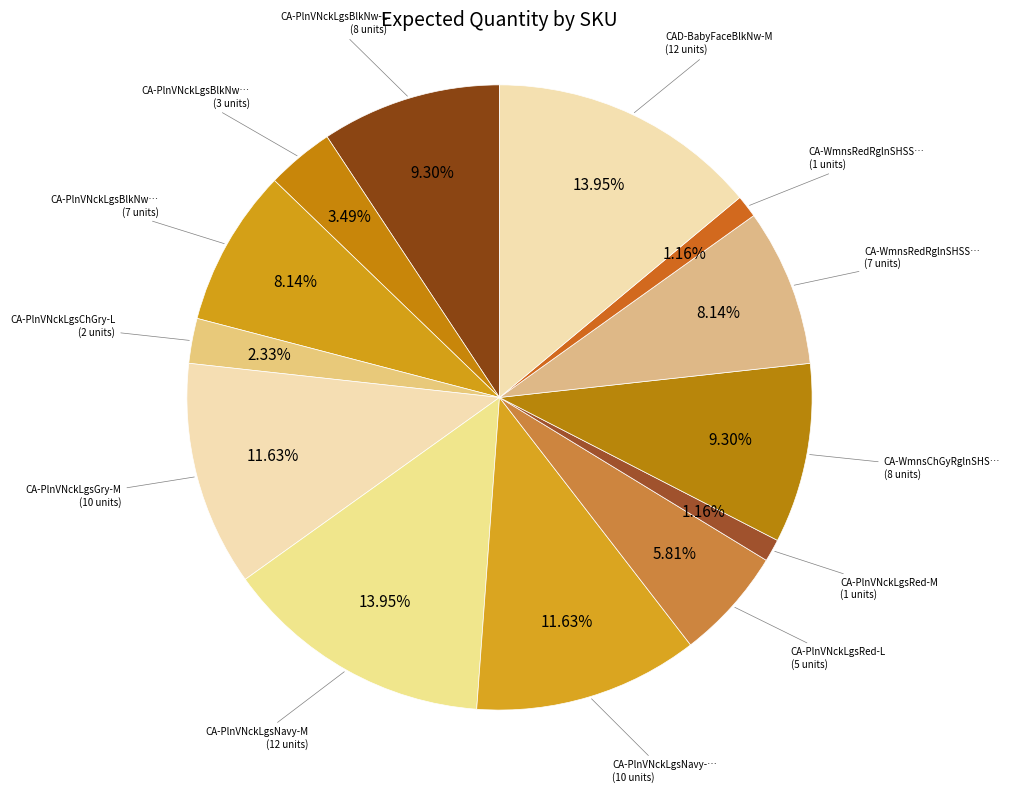

Rank the categories by value from lowest to highest.

CA-PlnVNckLgsRed-M, CA-WmnsRedRglnSHSSlvNw-S, CA-PlnVNckLgsChGry-L, CA-PlnVNckLgsBlkNw-XL, CA-PlnVNckLgsRed-L, CA-PlnVNckLgsBlkNw-XXL, CA-WmnsRedRglnSHSSlv-XL, CA-PlnVNckLgsBlkNw-L, CA-WmnsChGyRglnSHSSlv-S, CA-PlnVNckLgsGry-M, CA-PlnVNckLgsNavy-XXL, CA-PlnVNckLgsNavy-M, CAD-BabyFaceBlkNw-M